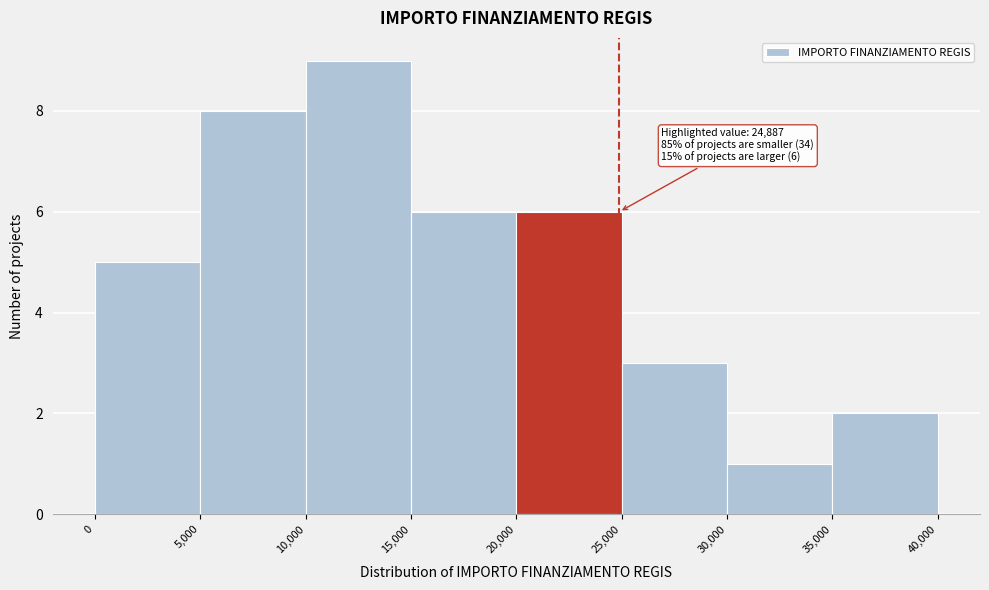

Which range on the x-axis has the tallest bar?

10,000 to 15,000